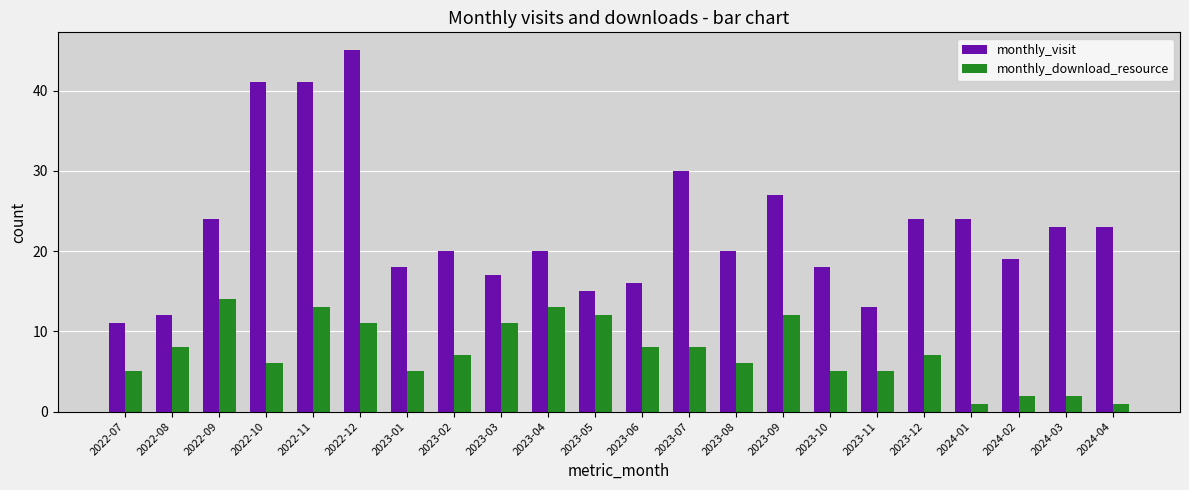

True or false: monthly_download_resource has a value of 7 at 2023-12.

True